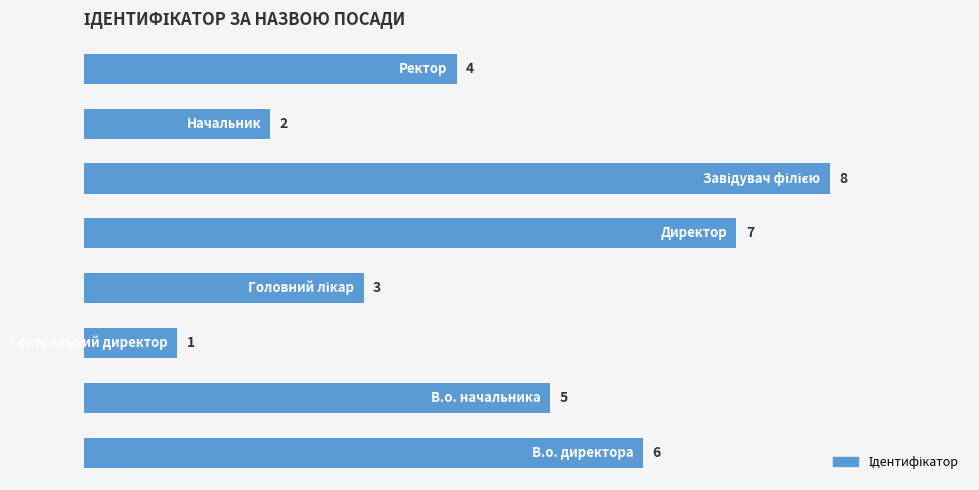

What is the greatest value displayed?

8